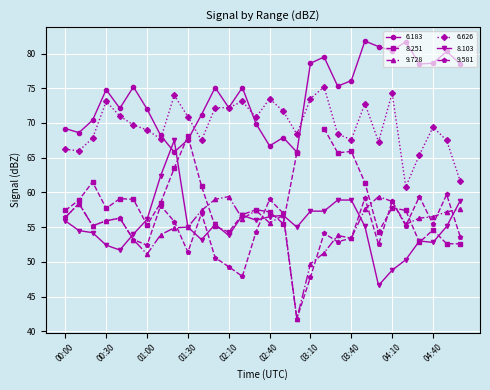

What is the label of the 28th point from the left?

04:40